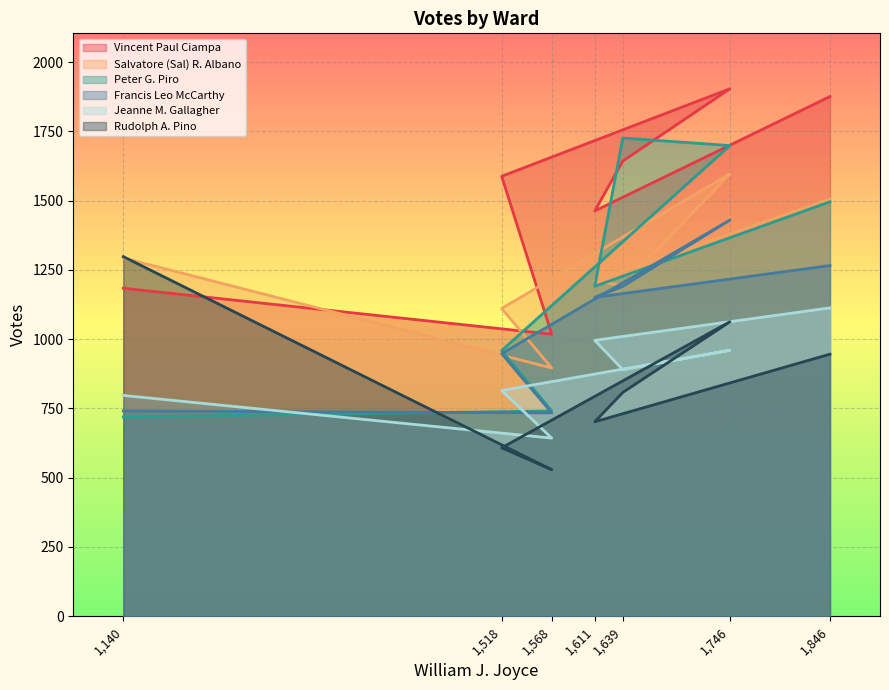

True or false: Salvatore (Sal) R. Albano has more than 2 interior local peaks.

False